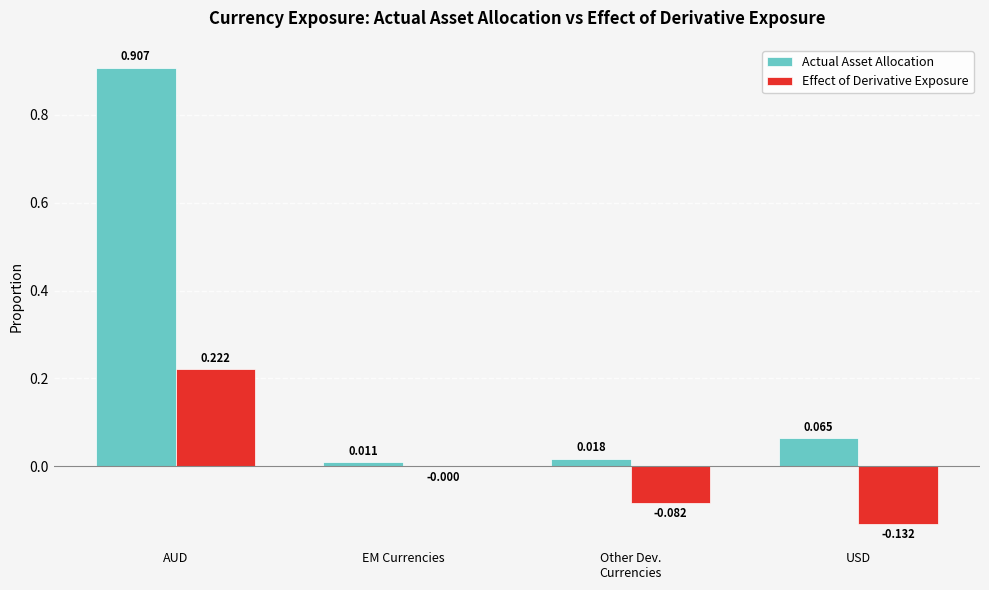

Is the value of Actual Asset Allocation at EM Currencies greater than the value of Effect of Derivative Exposure at AUD?

No